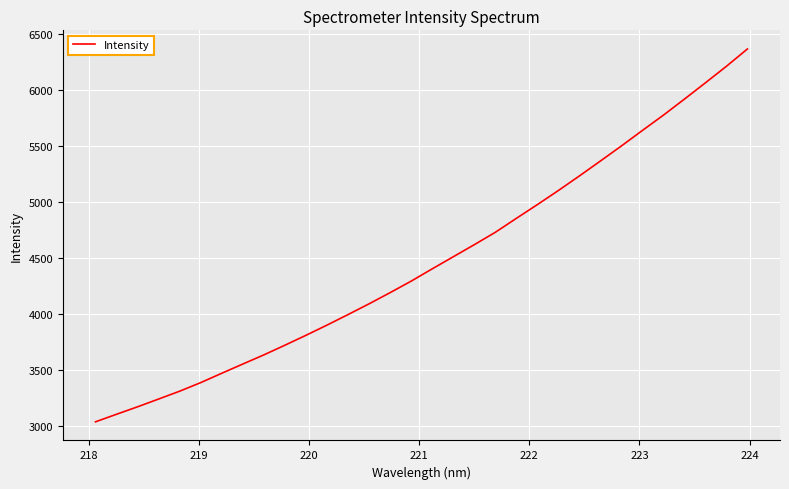

Reading left to right, extract all data points from this chart.

3039.4	3106.8	3173.5	3242.9	3313.0	3389.5	3473.1	3555.5	3637.2	3723.4	3811.9	3903.0	3997.1	4093.1	4192.8	4295.6	4405.1	4512.9	4620.8	4731.3	4855.8	4978.6	5104.4	5234.5	5367.9	5502.4	5641.0	5777.6	5920.8	6066.4	6214.0	6368.7